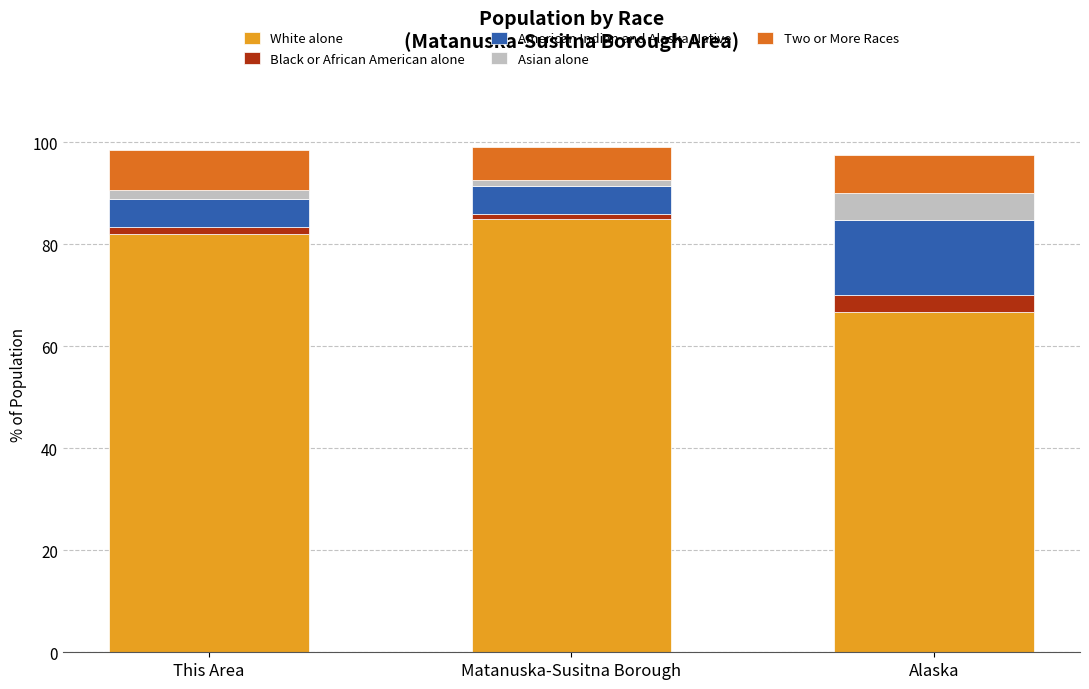

List the labels in order of White alone value, smallest first.

Alaska, This Area, Matanuska-Susitna Borough